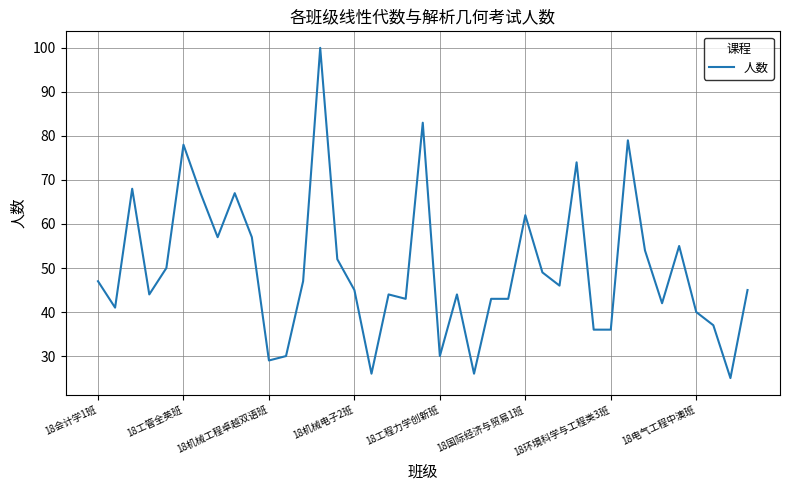

What is the average value?

50